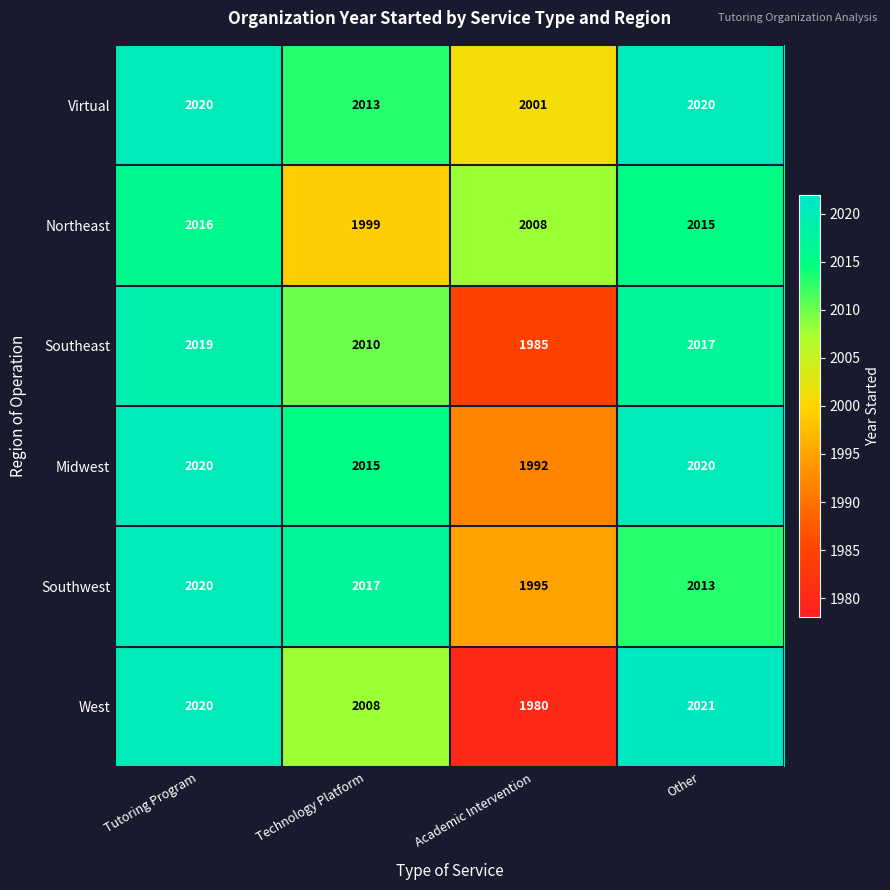

What is the maximum value shown in the chart?

2021